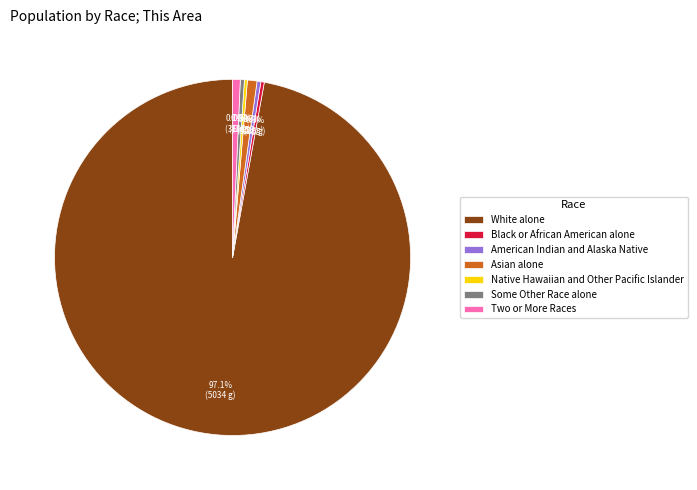

Is the sum of Some Other Race alone and Black or African American alone greater than half?

No